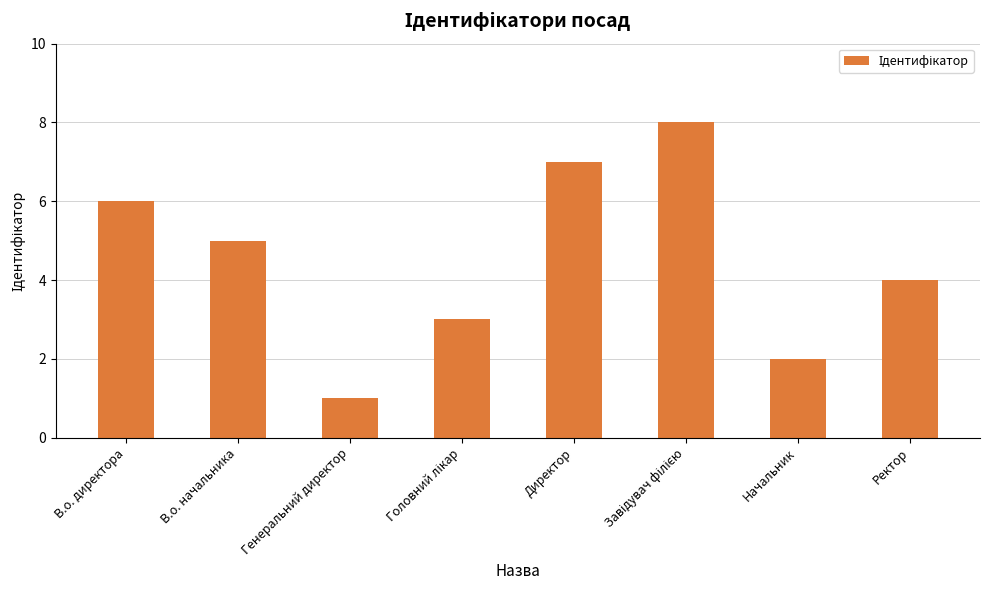

What is the label of the 4th bar from the right?

Директор